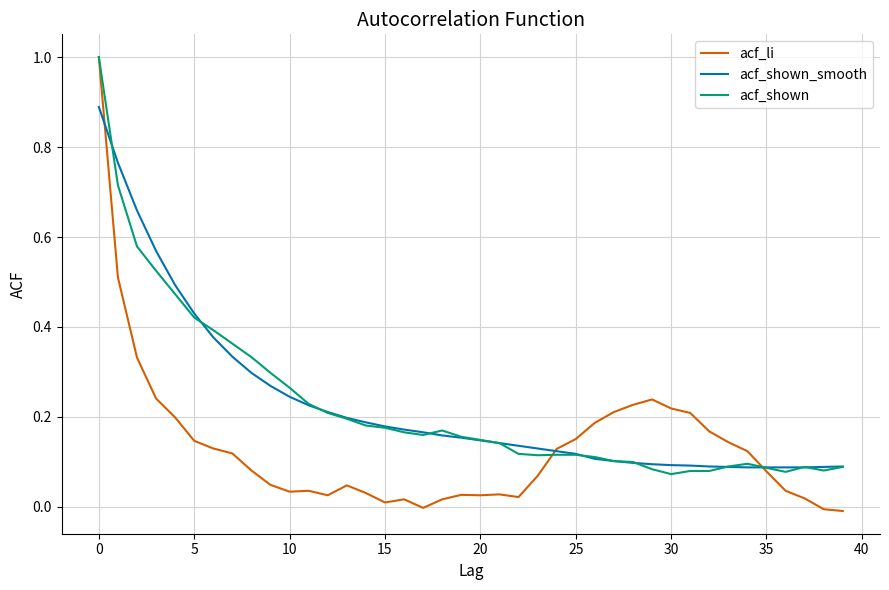

Which series has the largest range (max minus min)?

acf_li